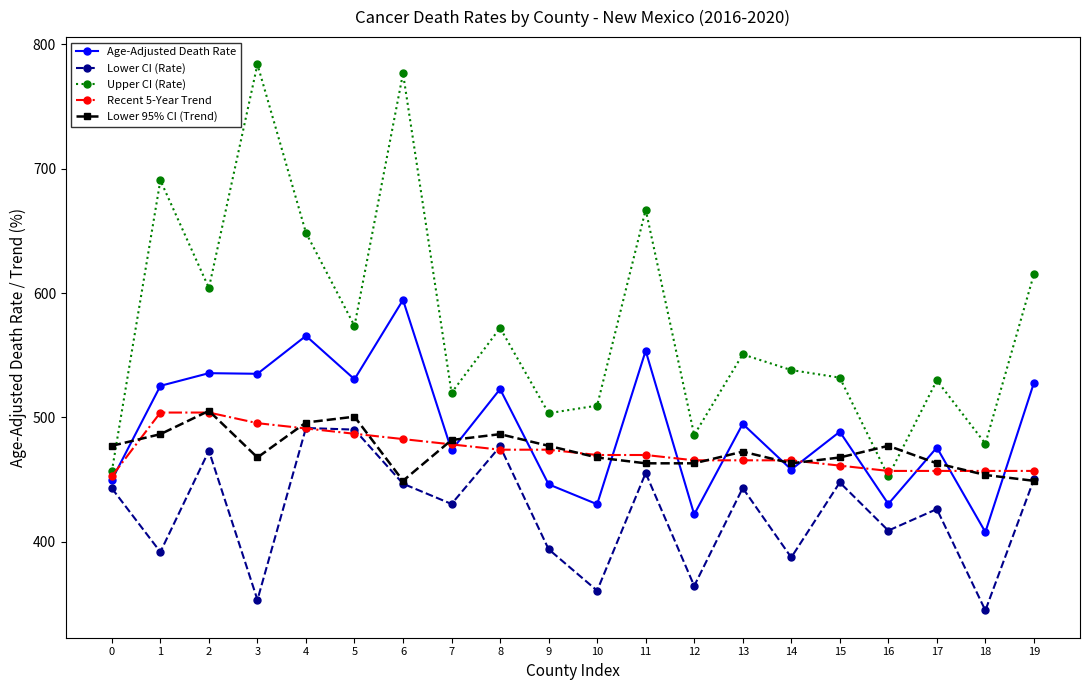

The value of Recent 5-Year Trend at 11 is 469.8. True or false?

True